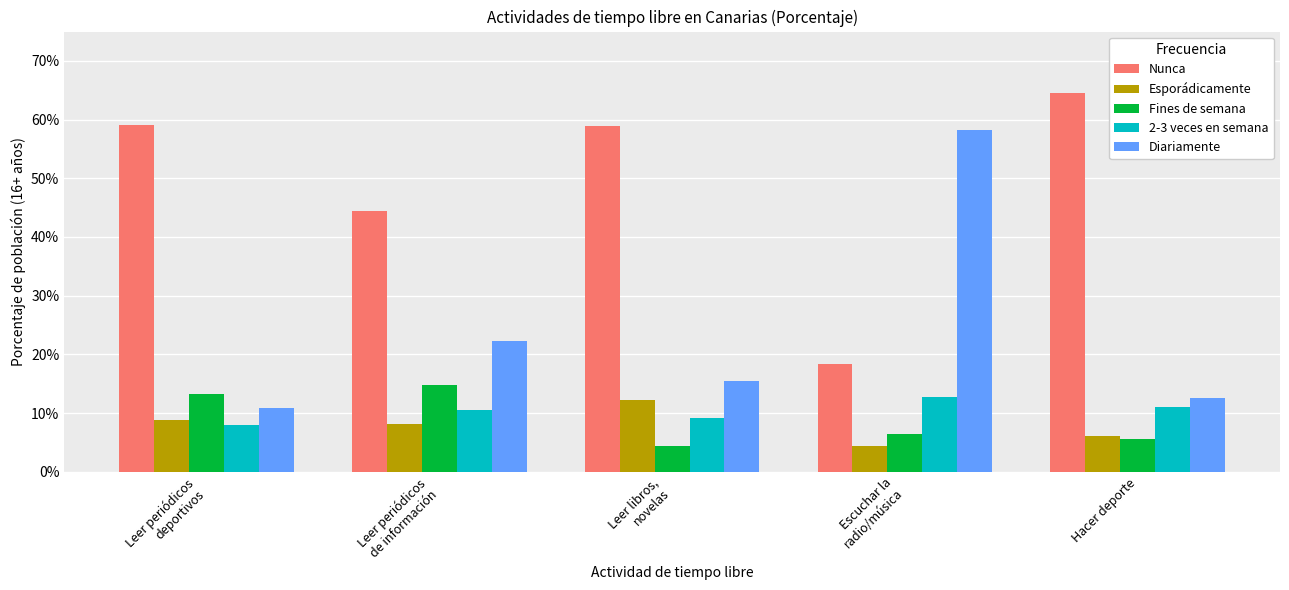

What is the value of the Esporádicamente bar at the 2nd from the left?

8.1